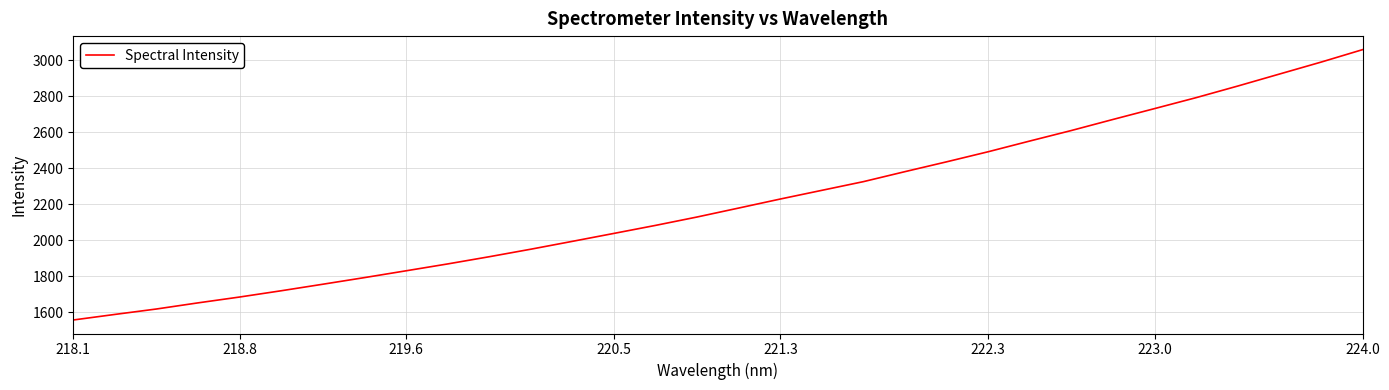

What is the maximum value shown in the chart?

3059.1